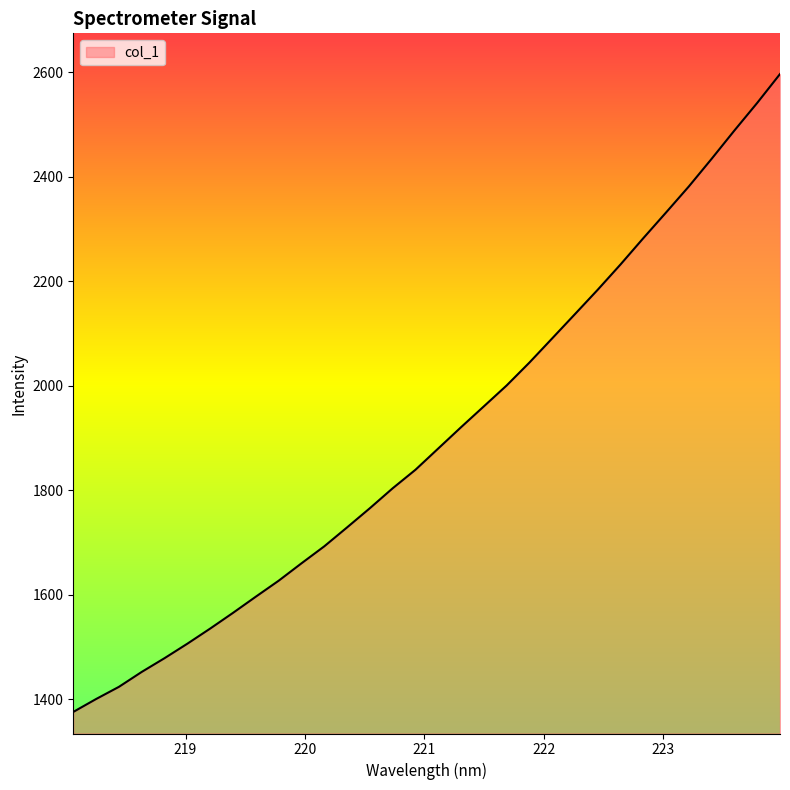

What is the difference between the maximum and minimum values?

1220.4